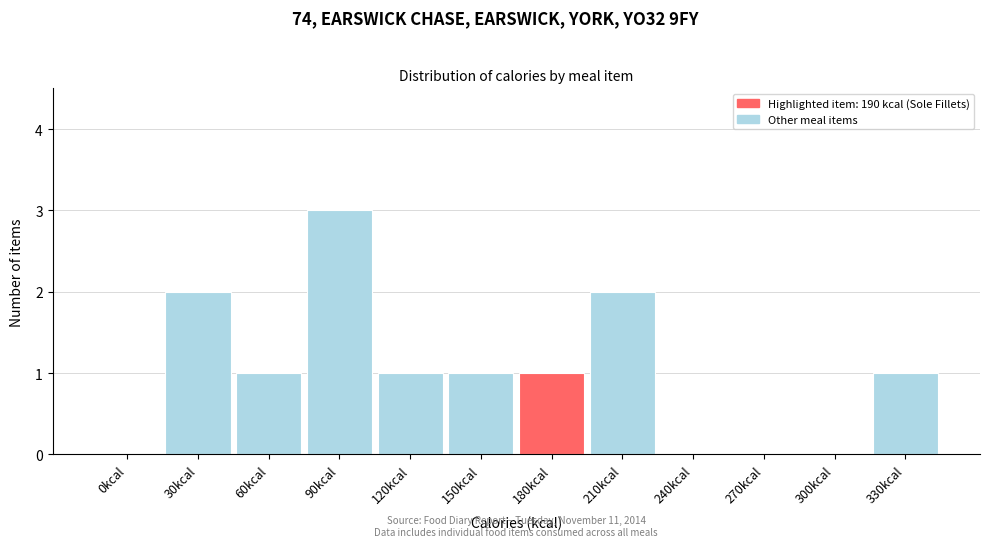

Reading left to right, transcribe all the data shown in this chart.

0kcal=0	30kcal=2	60kcal=1	90kcal=3	120kcal=1	150kcal=1	180kcal=1	210kcal=2	240kcal=0	270kcal=0	300kcal=0	330kcal=1